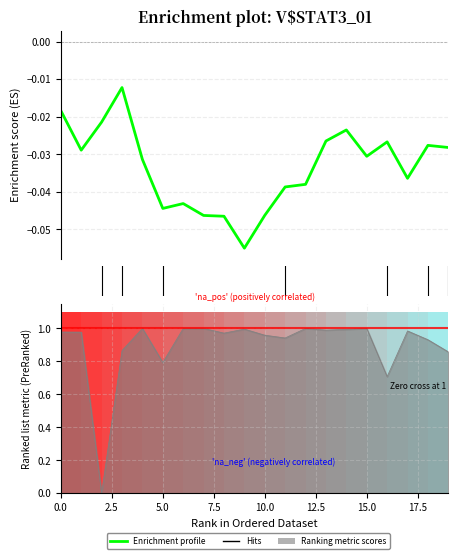

What is the label of the 8th point from the left?

17.5